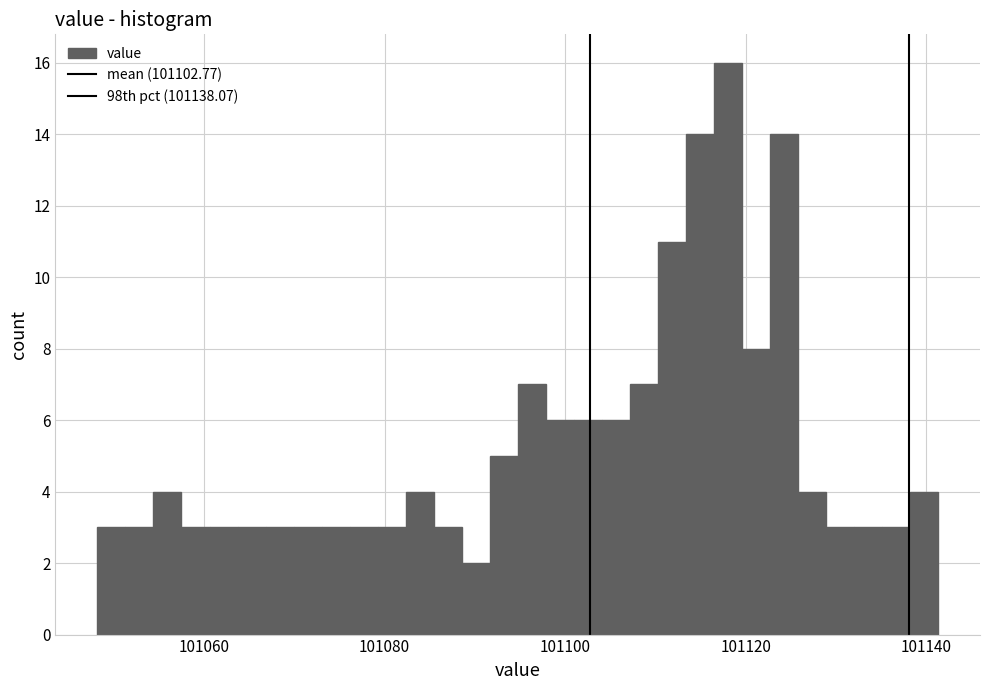

Read against the x-axis, roughly where is the centre of the tallest bar?

101118